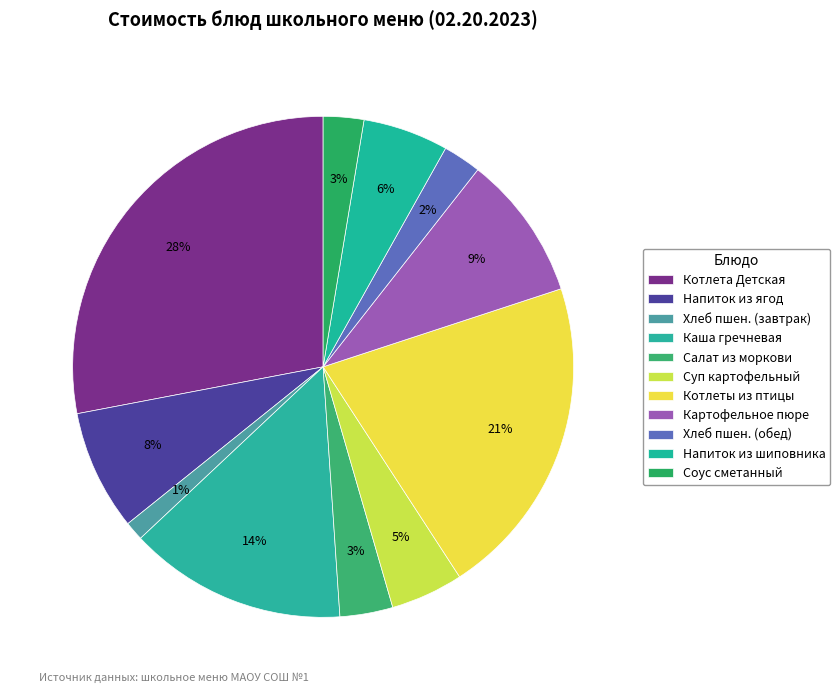

How many slices are in this pie chart?

11